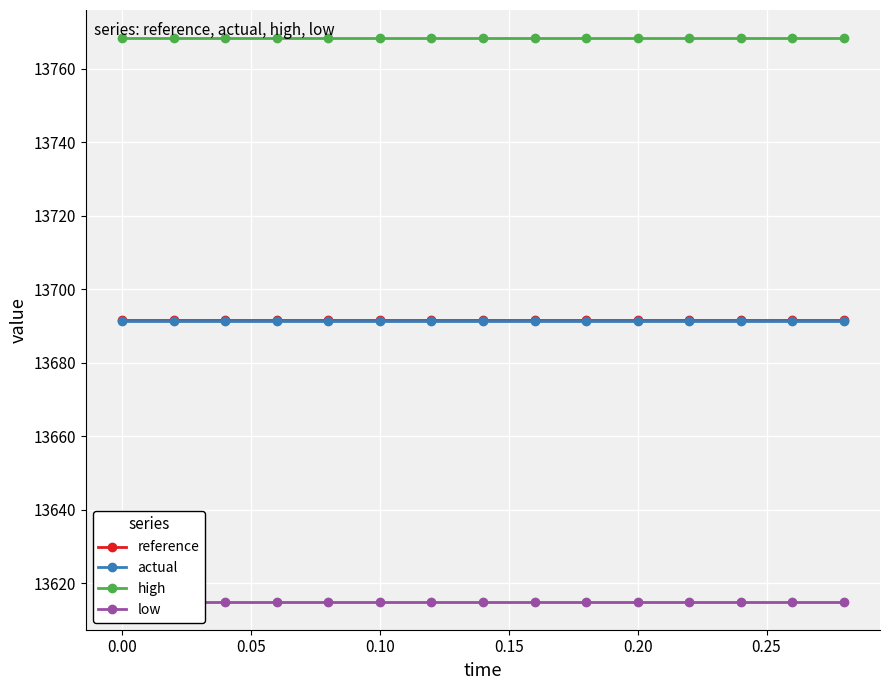

True or false: reference and high cross at least once.

False